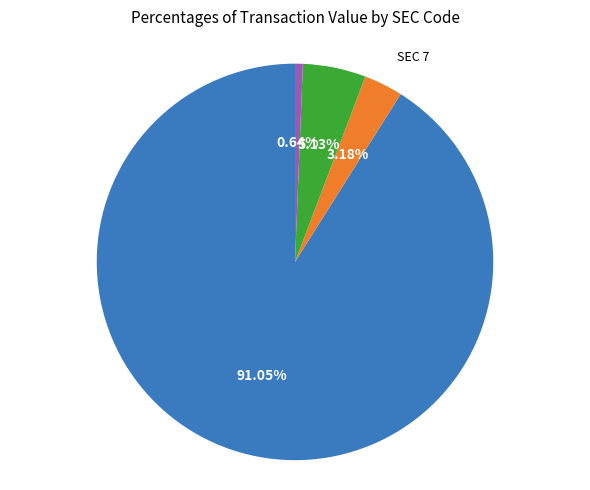

Does SEC 25 account for over 50% of the chart?

No